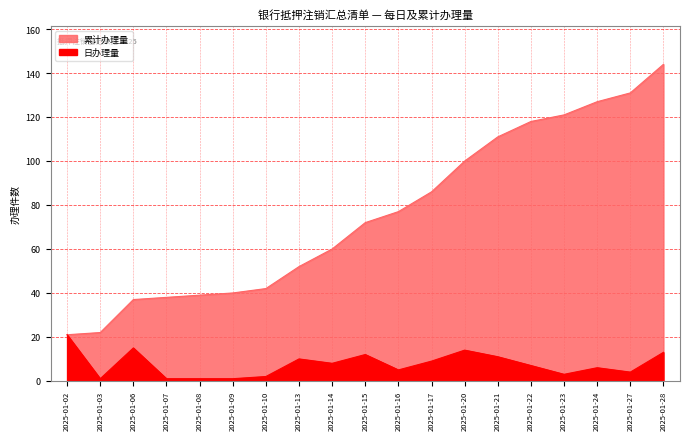

At which label is 日办理量 closest to 11?

2025-01-21